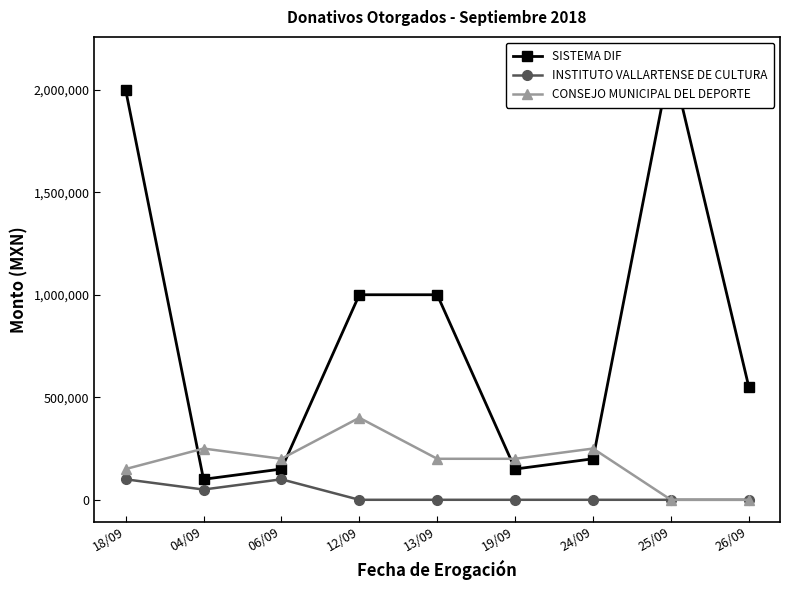

At which label does CONSEJO MUNICIPAL DEL DEPORTE first exceed 200000?

04/09